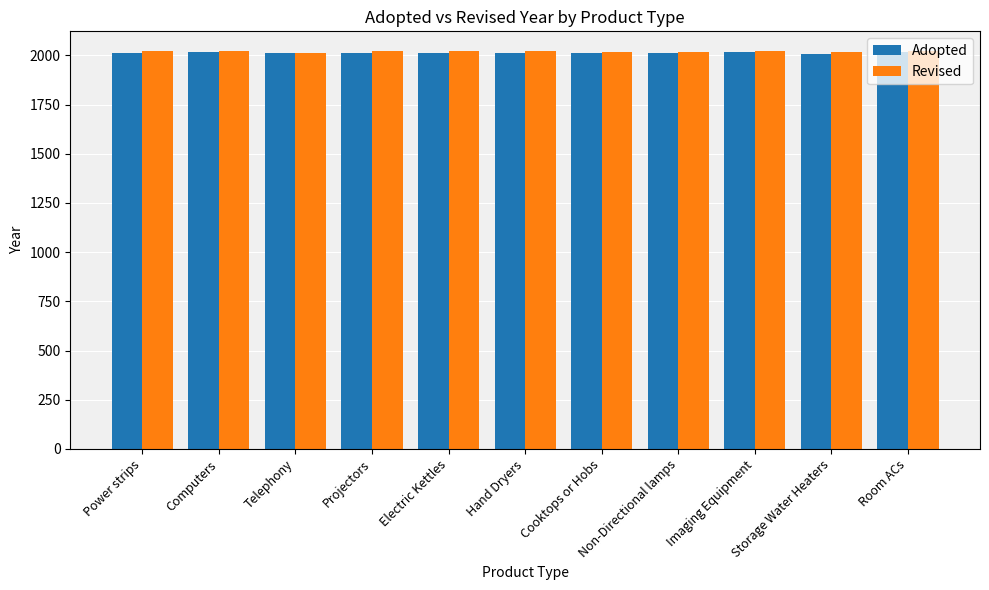

What is the difference between the maximum and minimum values in the Revised series?

7